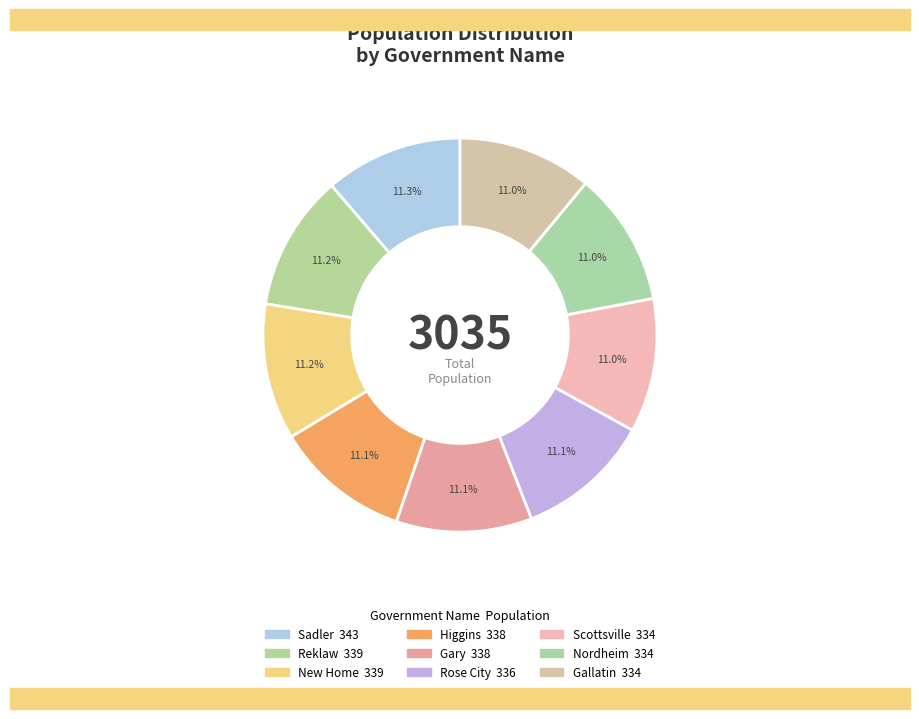

What percentage do Reklaw and Gary together represent?

22.3%